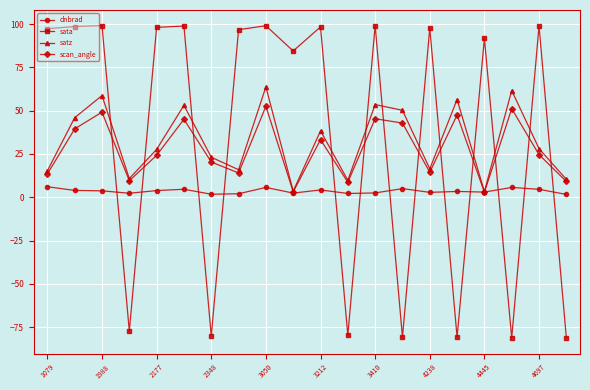

Is this an area chart (filled region under the line)?

No